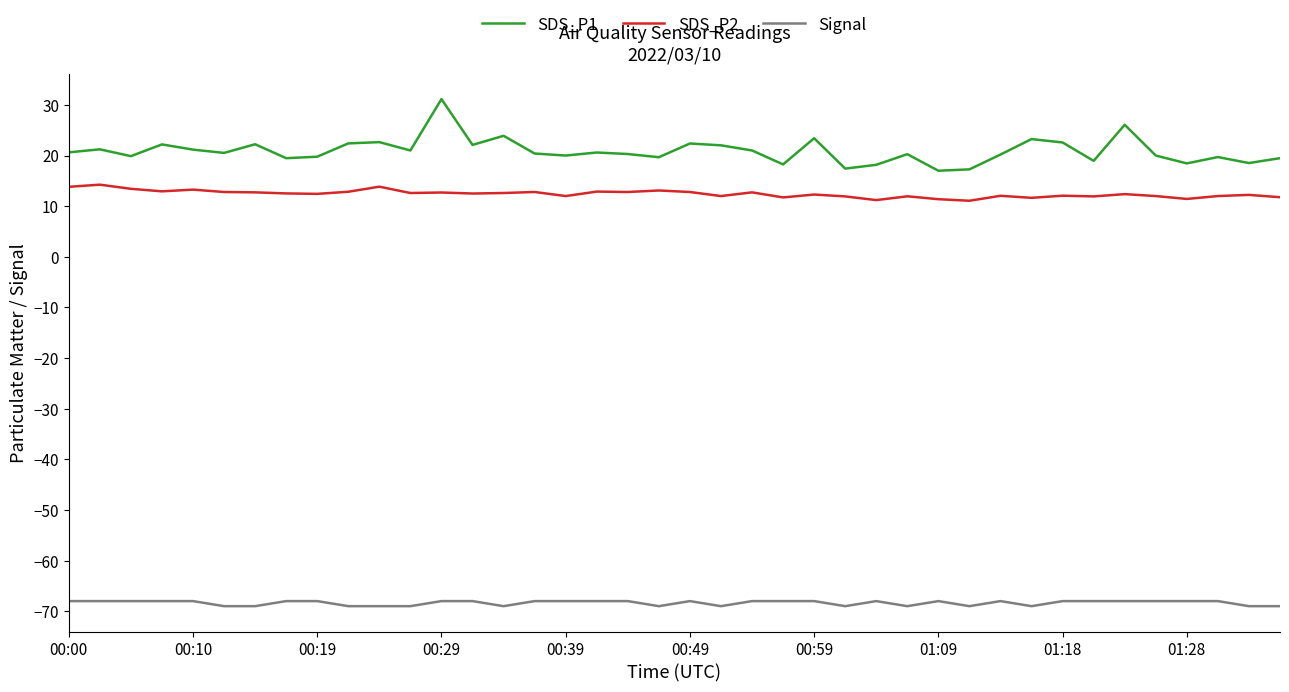

True or false: SDS_P1 and SDS_P2 cross at least once.

False